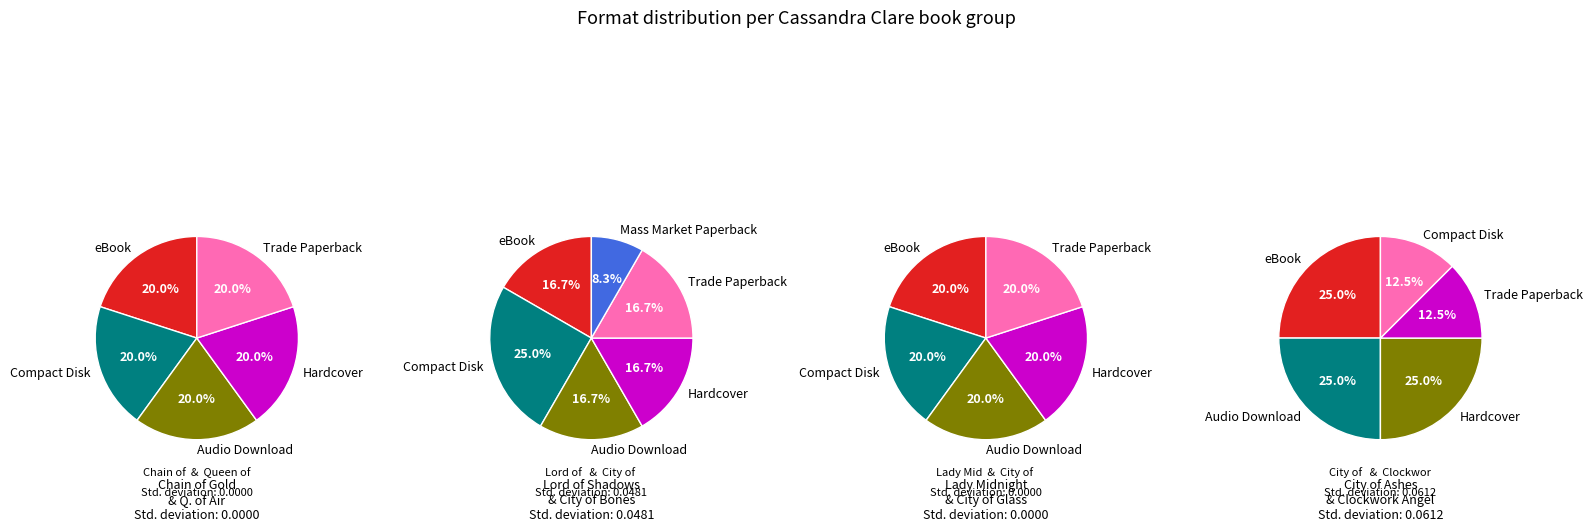

How much of the chart is everything except Lord of Shadows?

79.2%